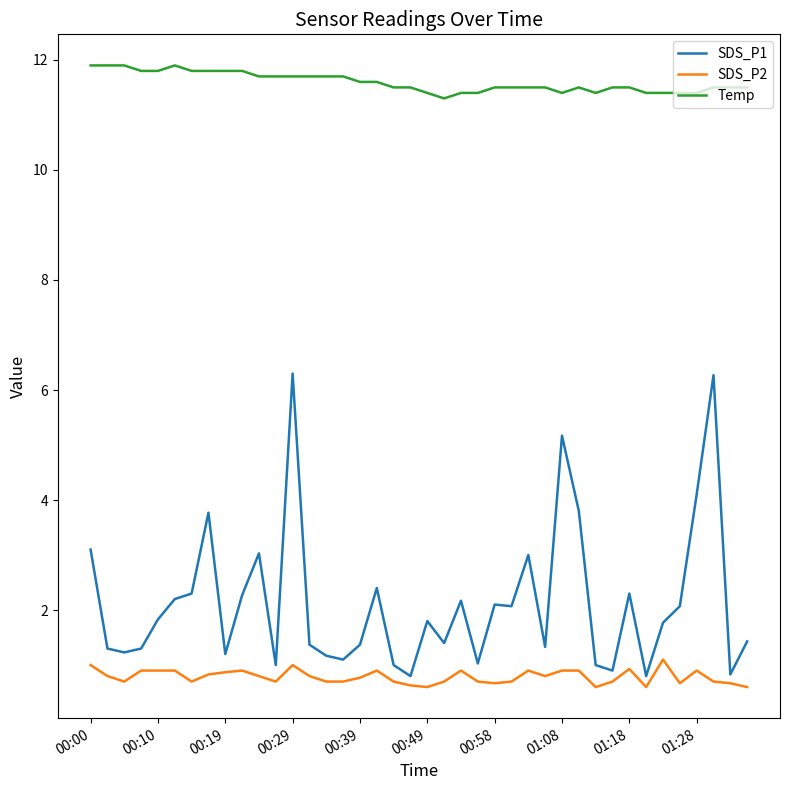

Which series has the largest total across all categories?

Temp